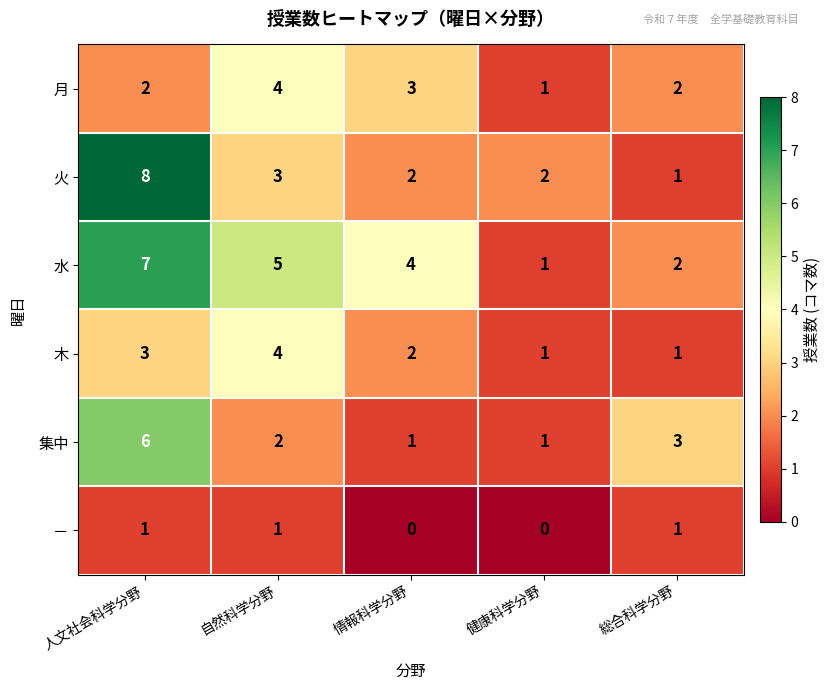

Count the 火 values in the range 2 to 3.

3